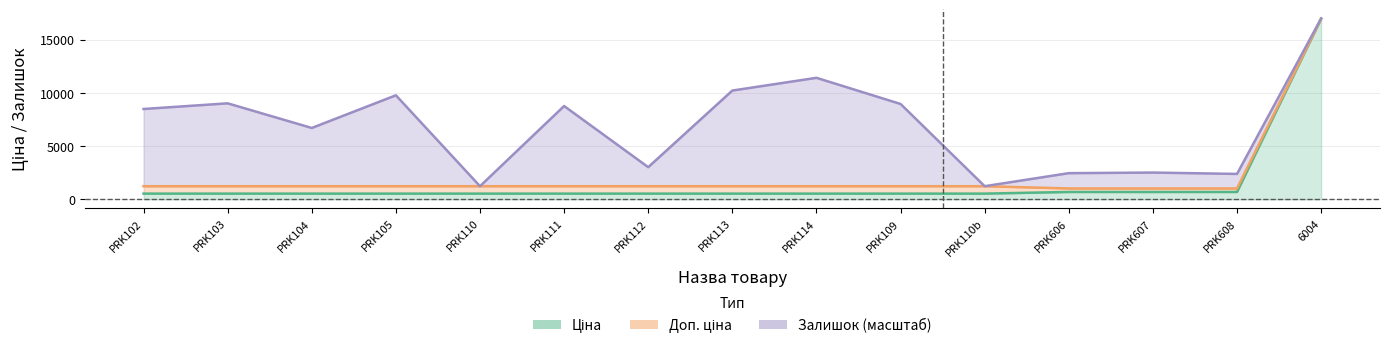

What position from the right is PRK113?

8